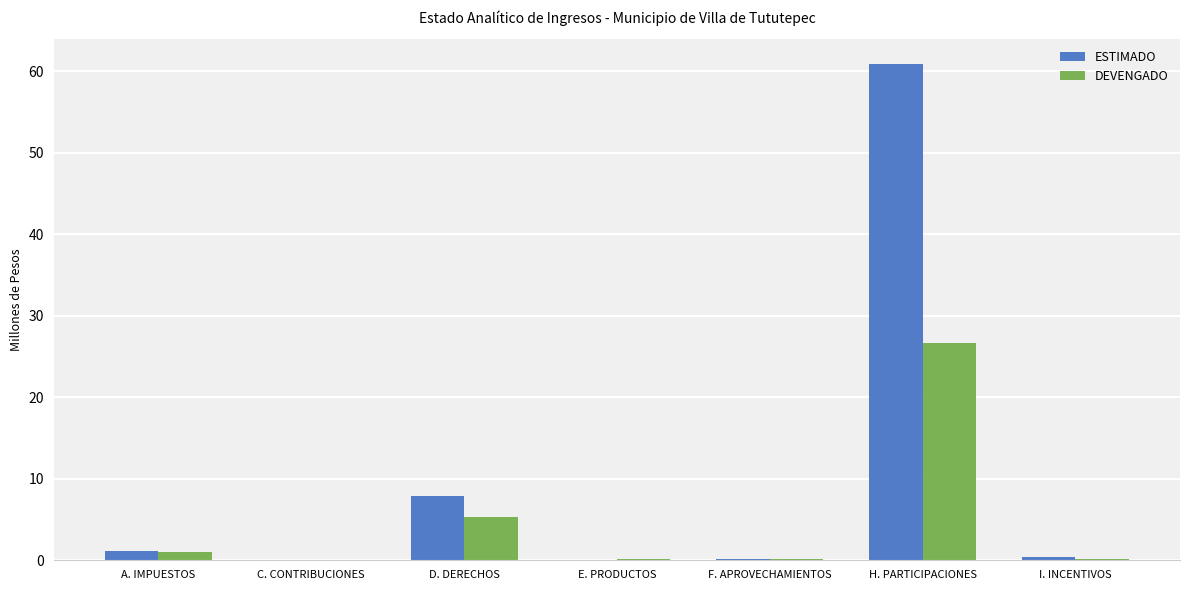

What is the total value across all series at A. IMPUESTOS?

2.2